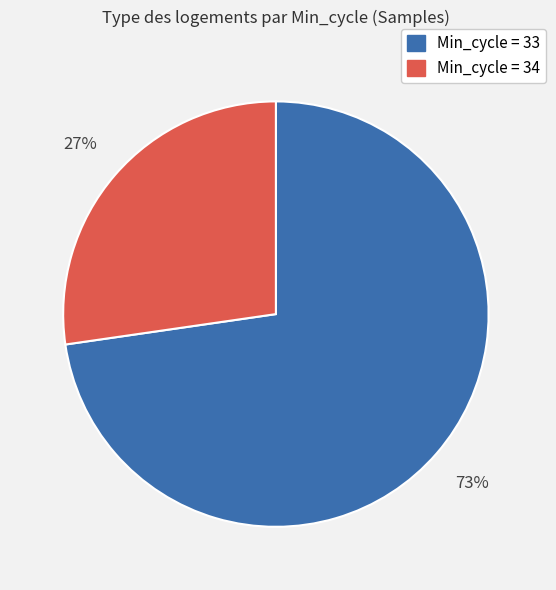

To the nearest percent, what is the average slice percentage?

50%